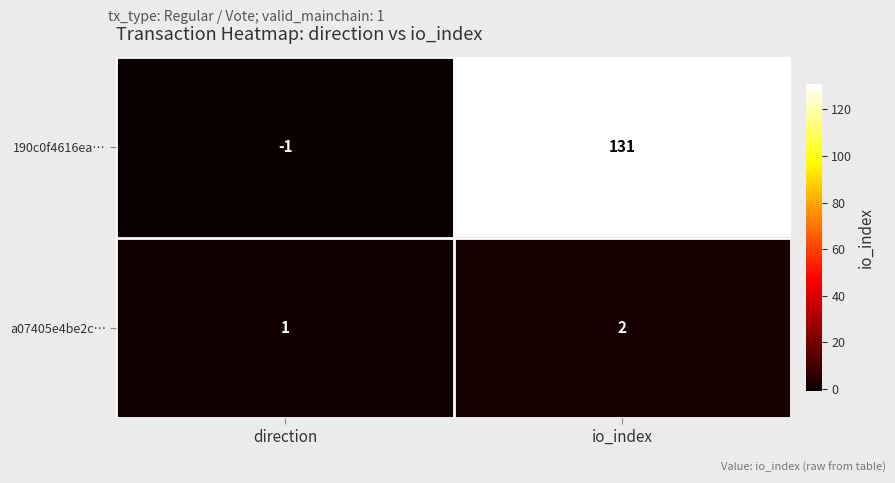

What is the minimum value shown in the chart?

-1